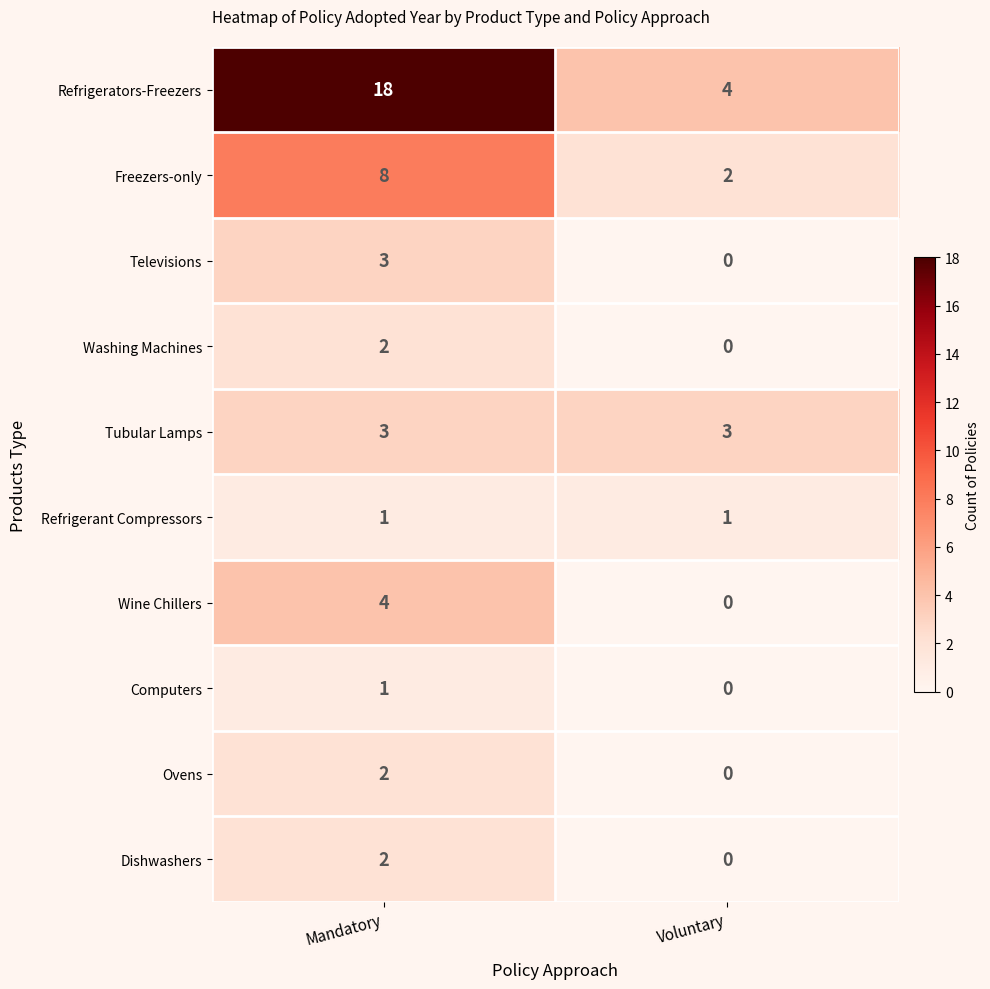

Reading left to right, what are all the values shown in this chart?

Refrigerators-Freezers: Mandatory=18	Voluntary=4
Freezers-only: Mandatory=8	Voluntary=2
Televisions: Mandatory=3	Voluntary=0
Washing Machines: Mandatory=2	Voluntary=0
Tubular Lamps: Mandatory=3	Voluntary=3
Refrigerant Compressors: Mandatory=1	Voluntary=1
Wine Chillers: Mandatory=4	Voluntary=0
Computers: Mandatory=1	Voluntary=0
Ovens: Mandatory=2	Voluntary=0
Dishwashers: Mandatory=2	Voluntary=0